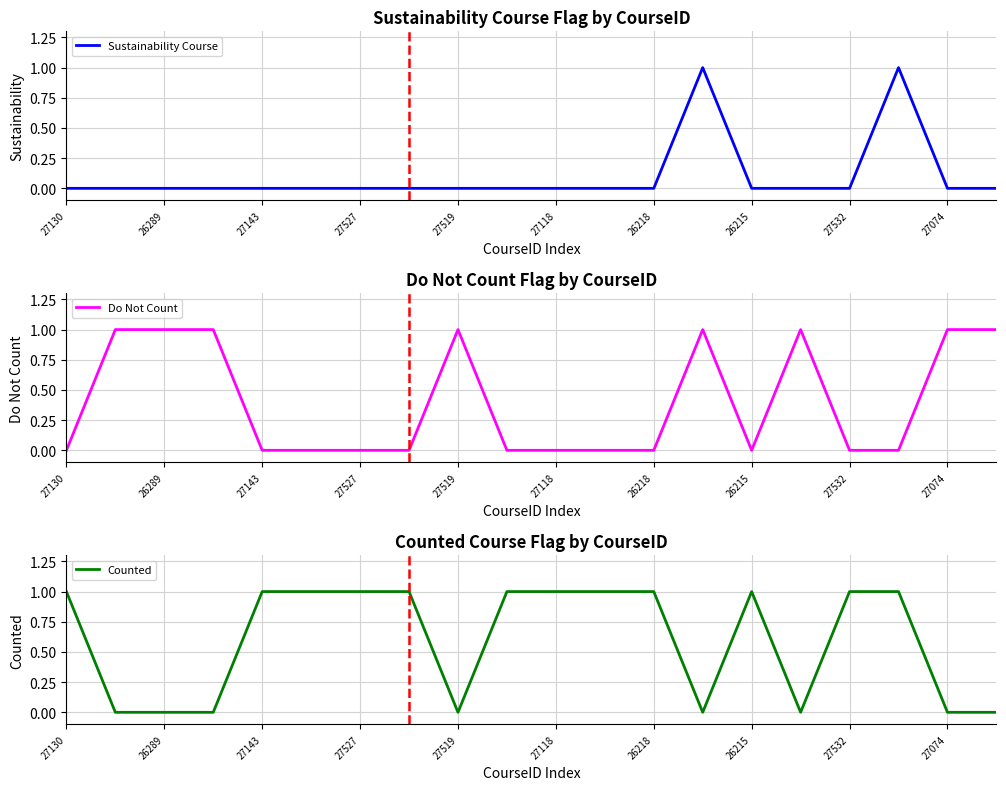

True or false: Do Not Count has more than 2 points higher than both neighbors.

True